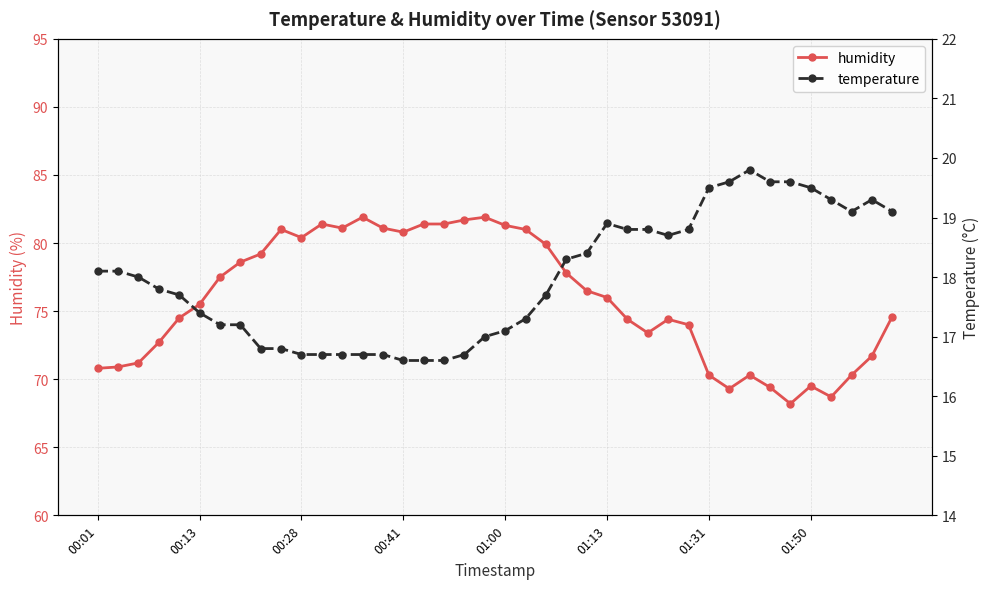

How many series are shown in this chart?

2